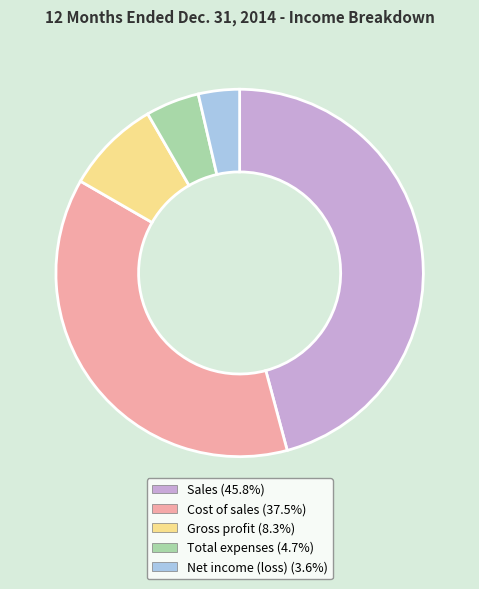

What is the smallest slice in the pie chart?

Net income (loss)